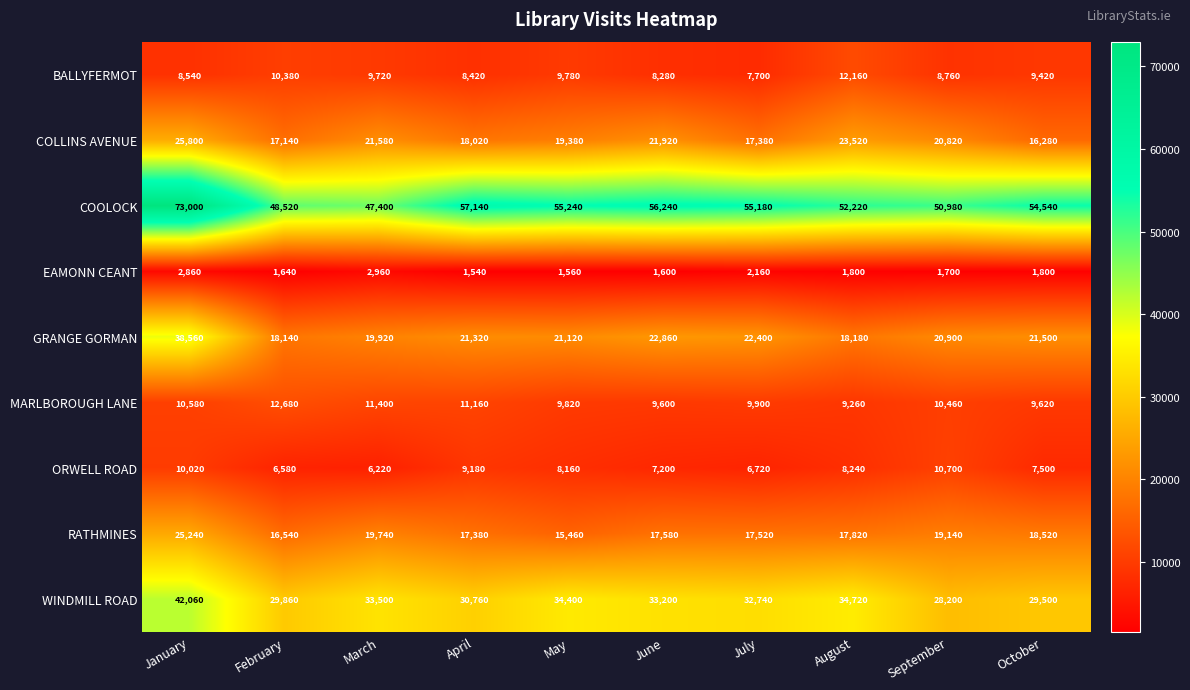

At which label is GRANGE GORMAN closest to 28350?

June